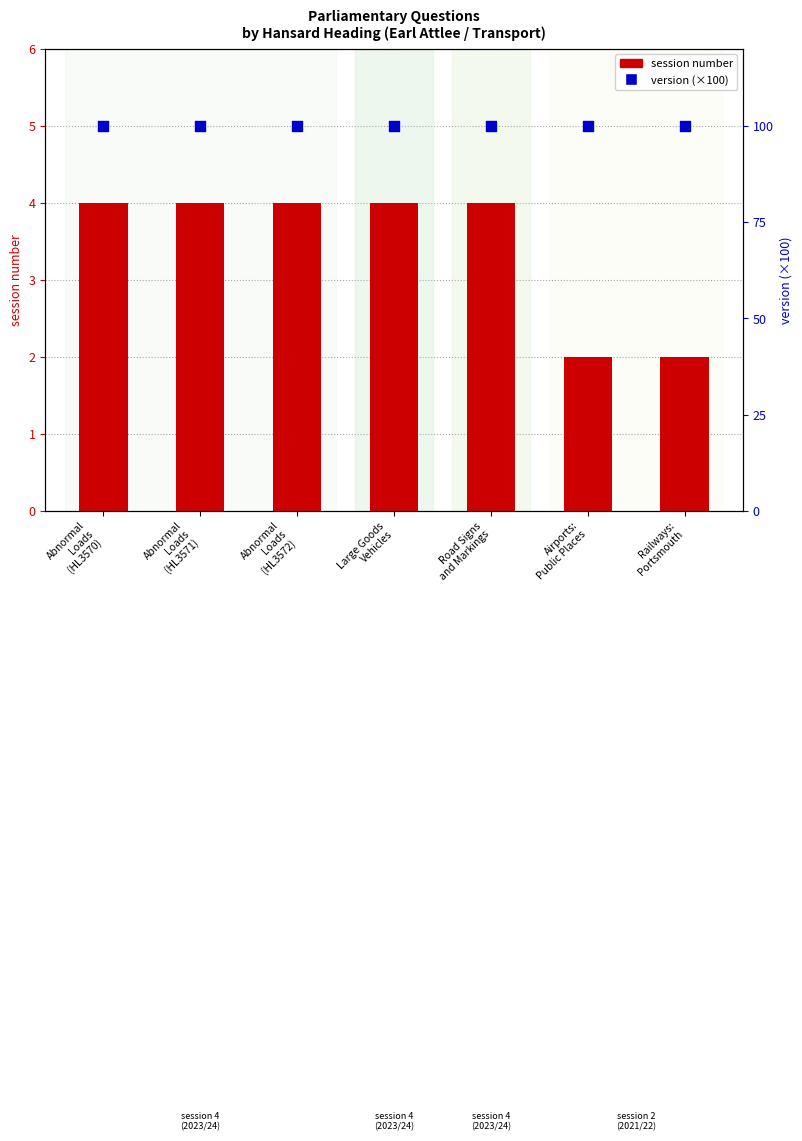

Is the value of session number at Airports:
Public Places greater than the value of version (scaled) at Abnormal
Loads
(HL3571)?

No